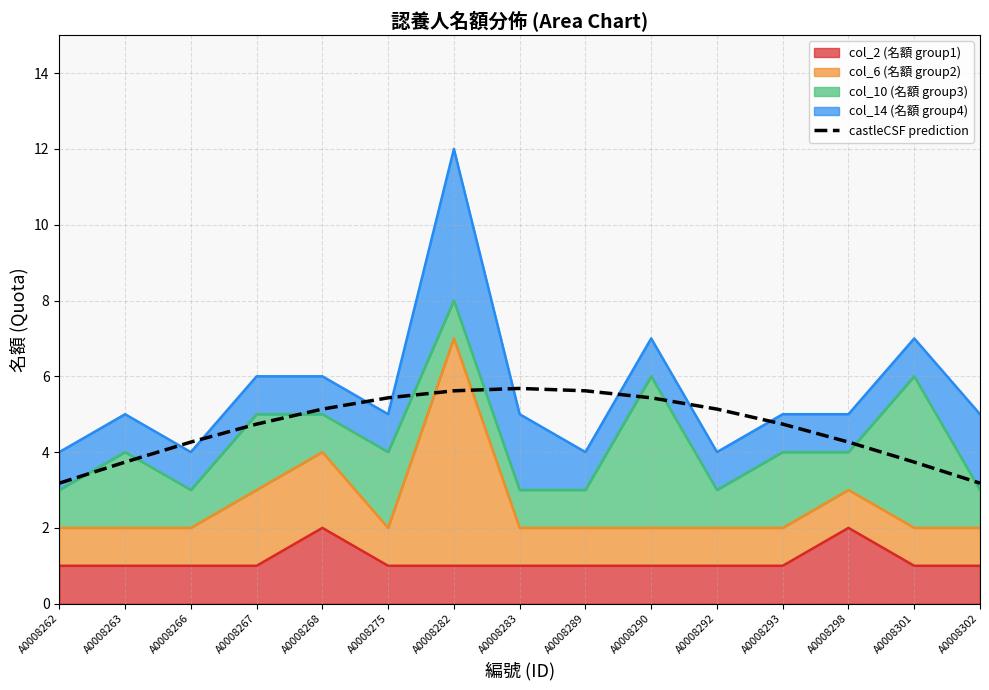

Reading right to left, extract all data points from this chart.

A0008302=3.2	A0008301=3.7	A0008298=4.3	A0008293=4.7	A0008292=5.1	A0008290=5.4	A0008289=5.6	A0008283=5.7	A0008282=5.6	A0008275=5.4	A0008268=5.1	A0008267=4.7	A0008266=4.3	A0008263=3.7	A0008262=3.2